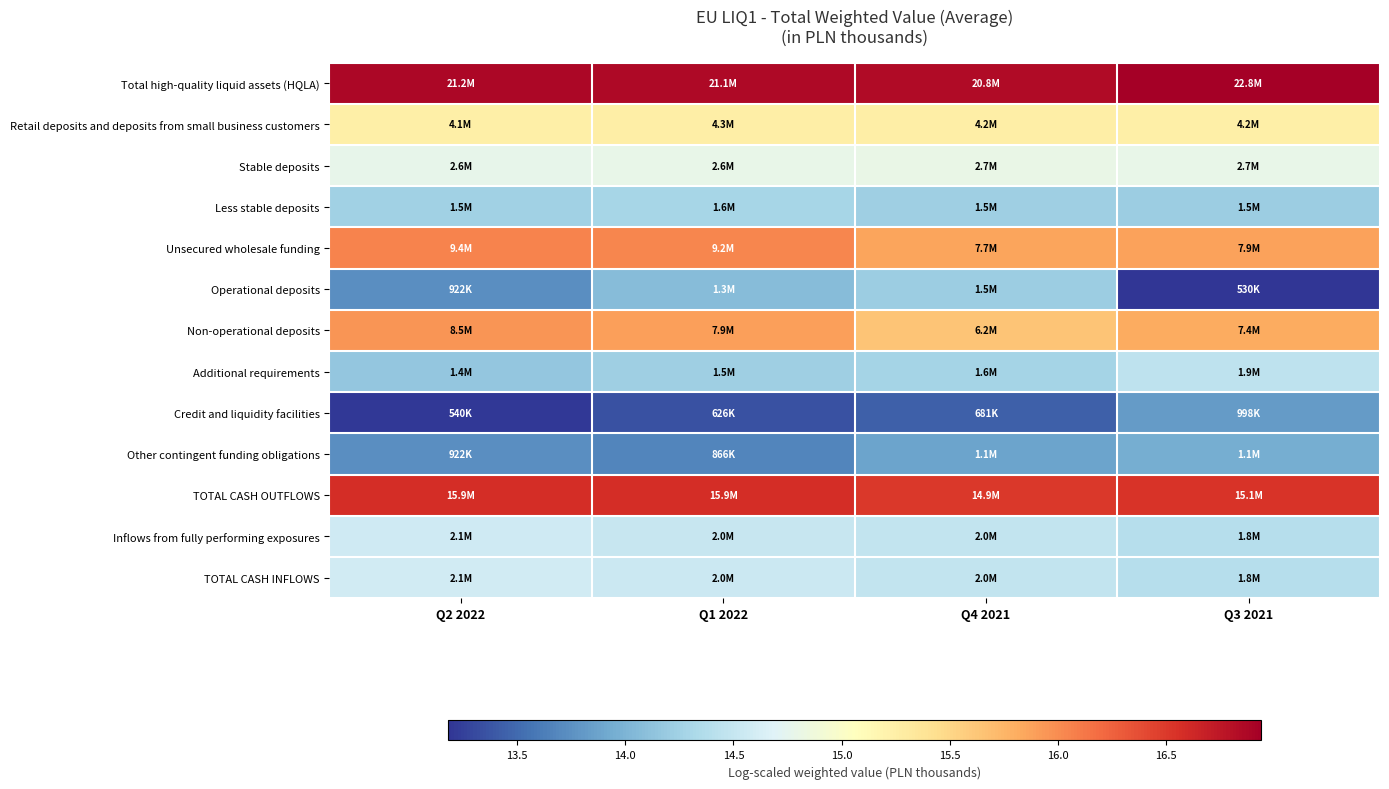

At Q3 2021, list the series in order from smallest to largest.

Operational deposits, Credit and liquidity facilities, Other contingent funding obligations, Less stable deposits, Inflows from fully performing exposures, TOTAL CASH INFLOWS, Additional requirements, Stable deposits, Retail deposits and deposits from small business customers, Non-operational deposits, Unsecured wholesale funding, TOTAL CASH OUTFLOWS, Total high-quality liquid assets (HQLA)